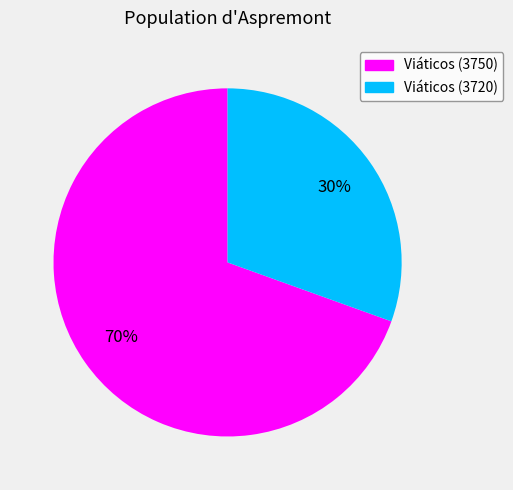

To the nearest percent, what is the average slice percentage?

50%